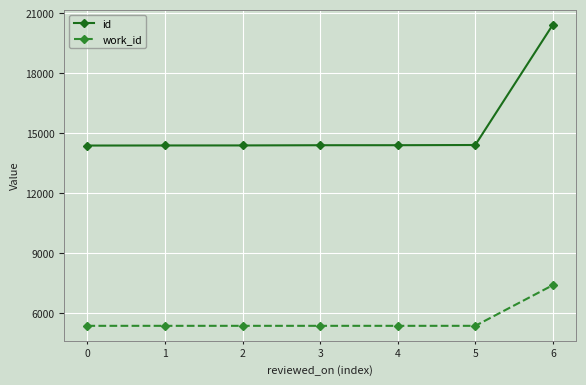

At which category is the sum across all series the highest?

6